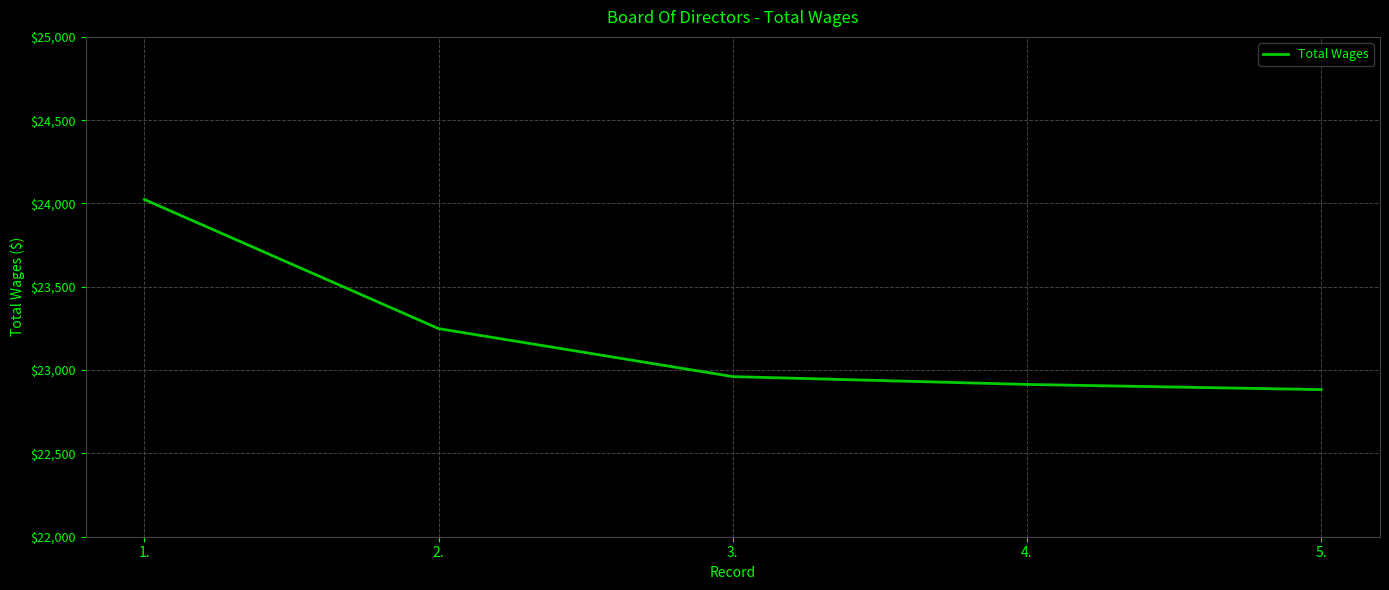

What is the change in value from 4. to 5.?

-31